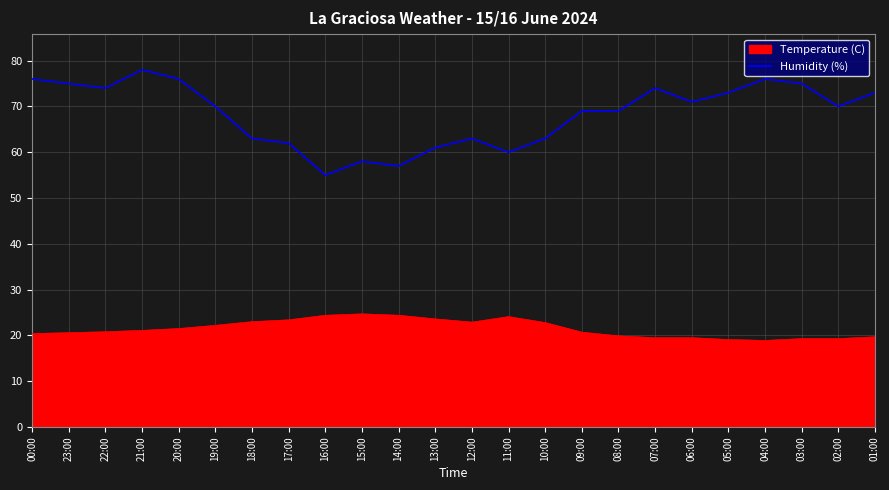

What is the difference between the Humidity (%) values at 18:00 and 20:00?

13.0